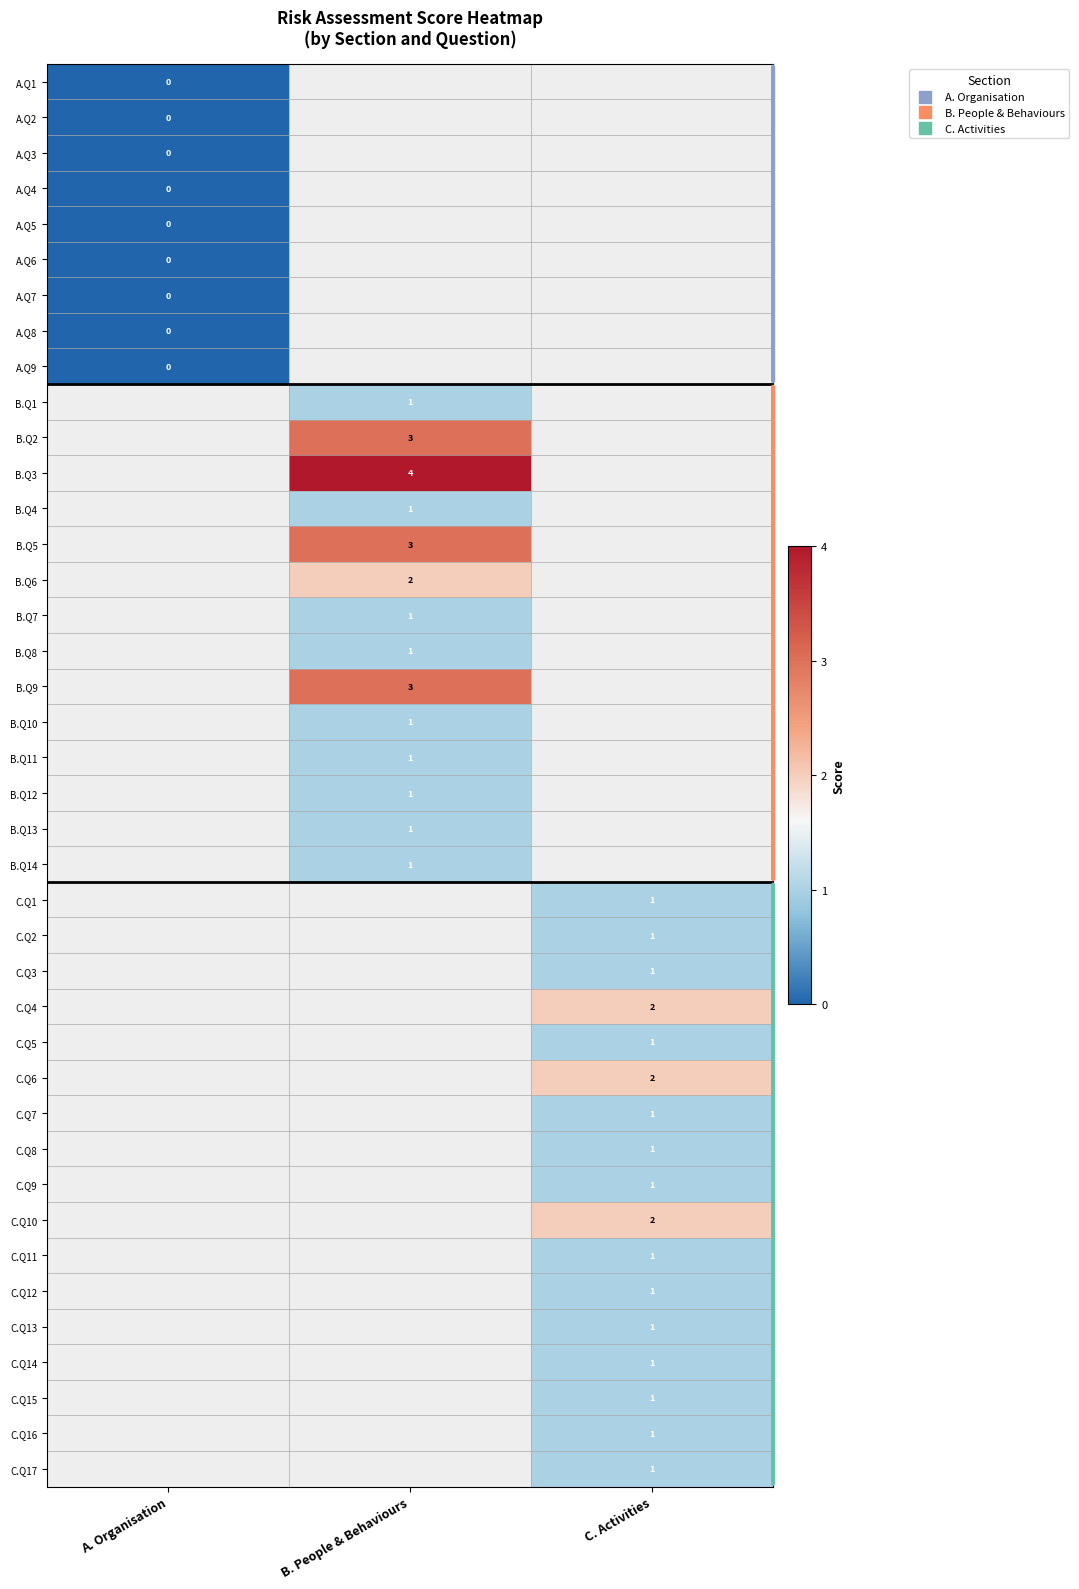

How many series are shown in this chart?

40